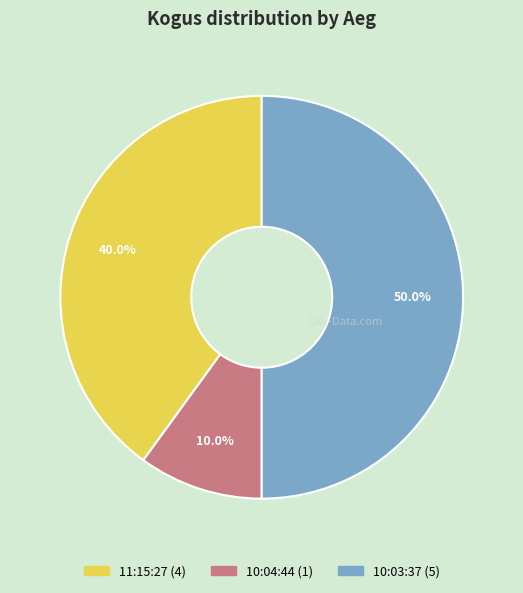

Combined, do 10:03:37 and 11:15:27 account for over 50%?

Yes